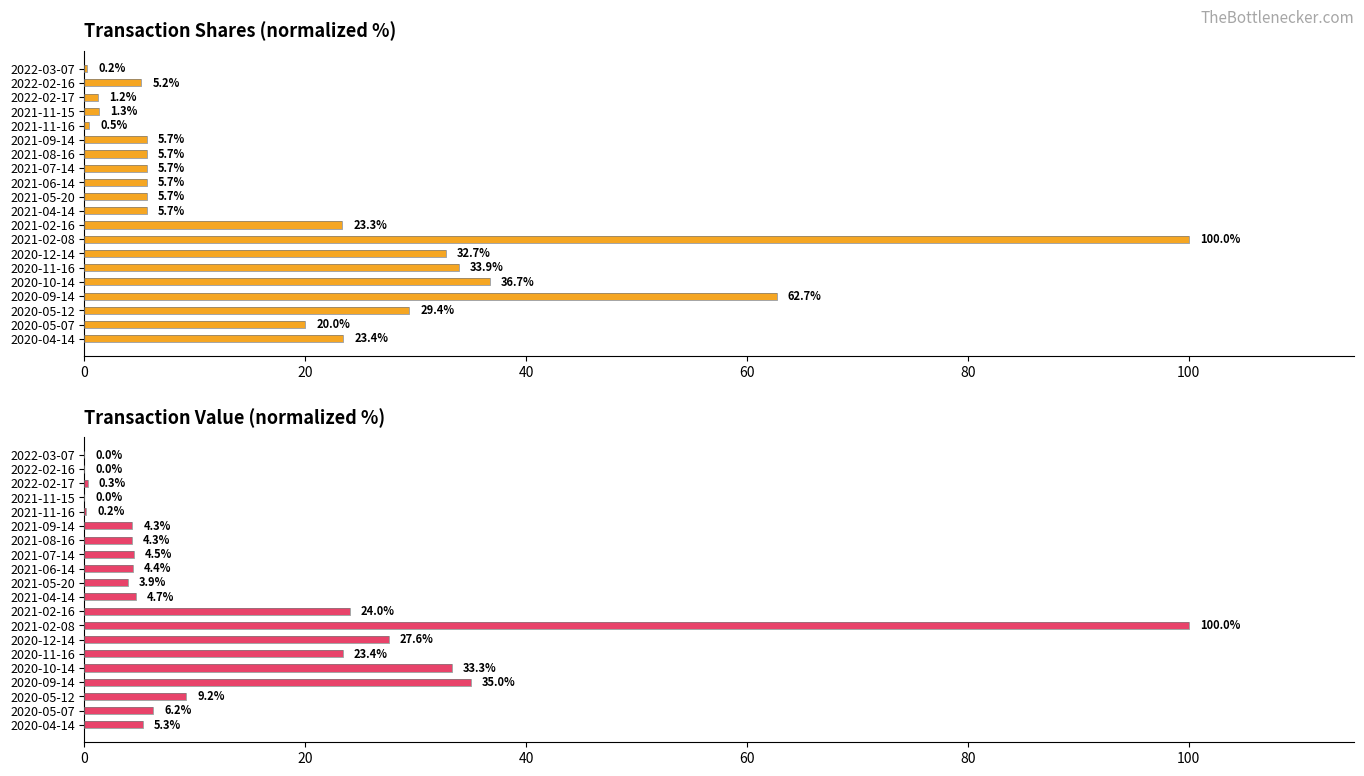

Is it true that transactionValue equals 12.3 at 2020-05-12?

False